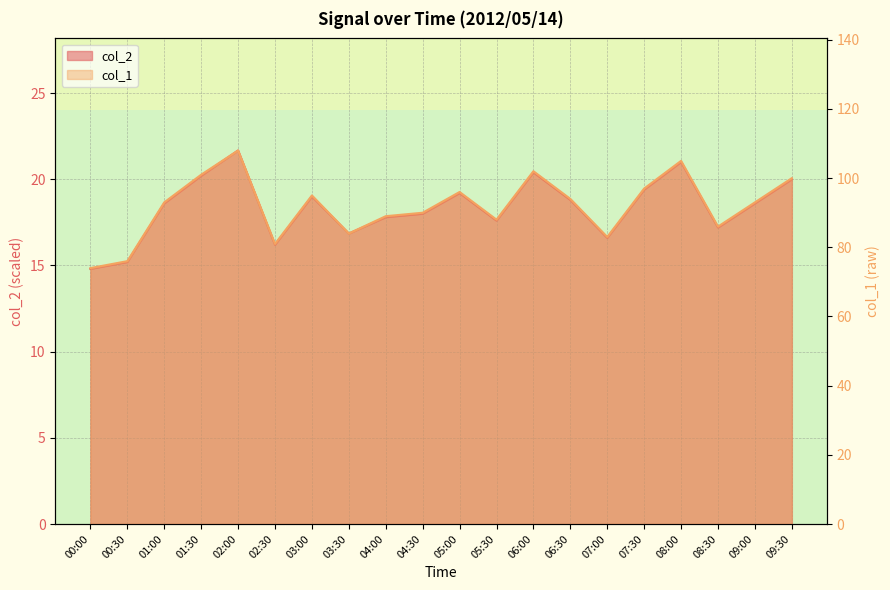

Is it true that col_1 equals 22.1 at 09:00?

False